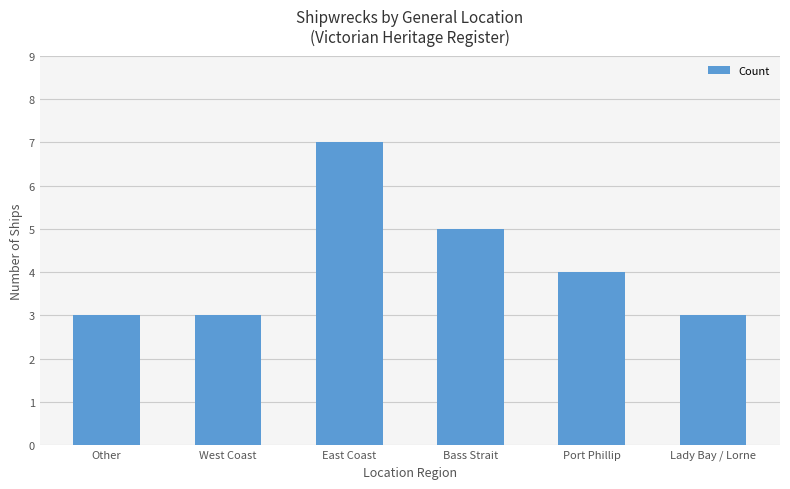

What is the smallest value displayed?

3